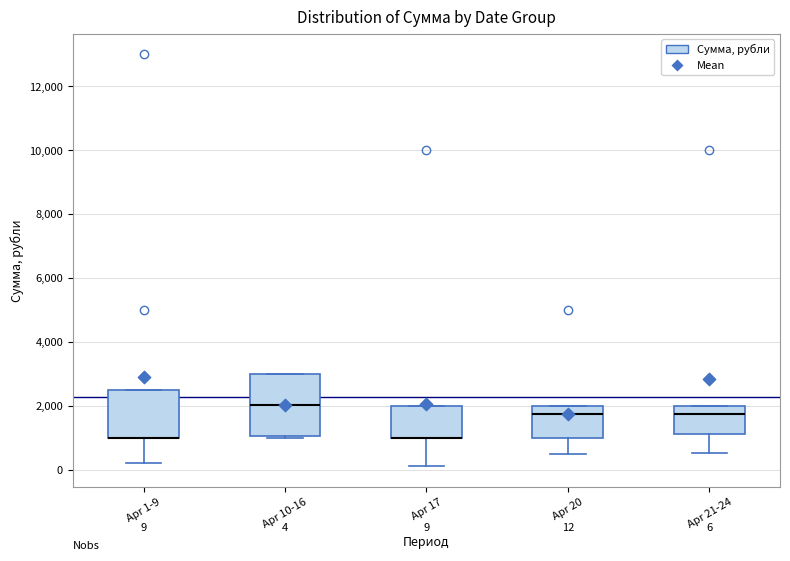

Comparing the boxes themselves (not the whiskers), which one is the tallest?

Apr 10-16